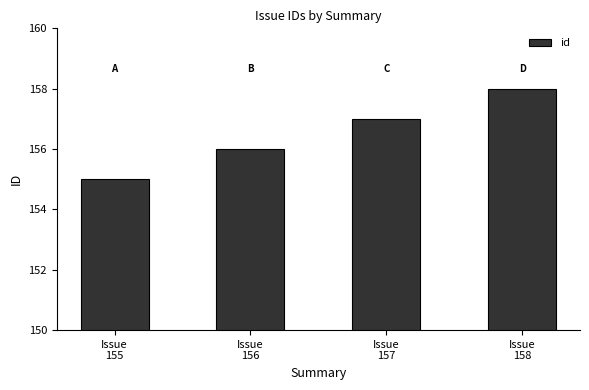

What is the sum of the values at Issue
155 and Issue
157?

312